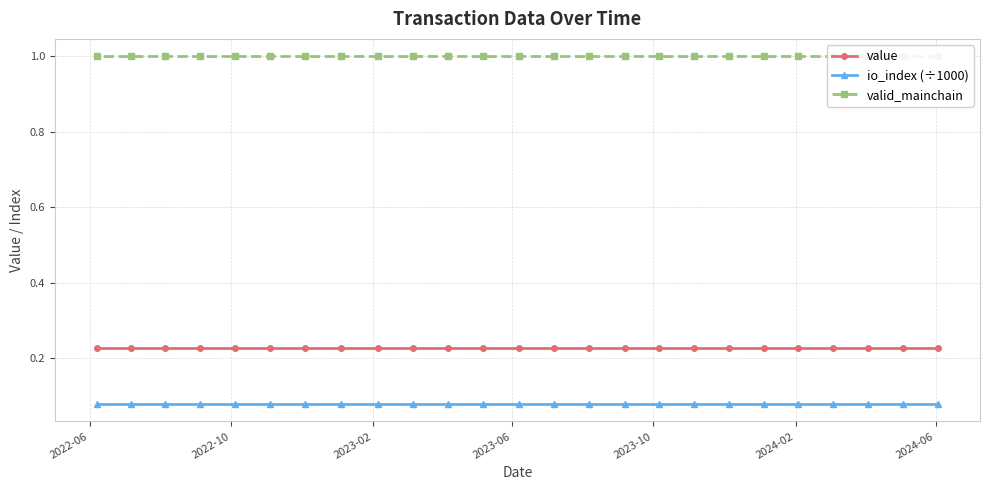

What is the greatest value displayed?

1.0